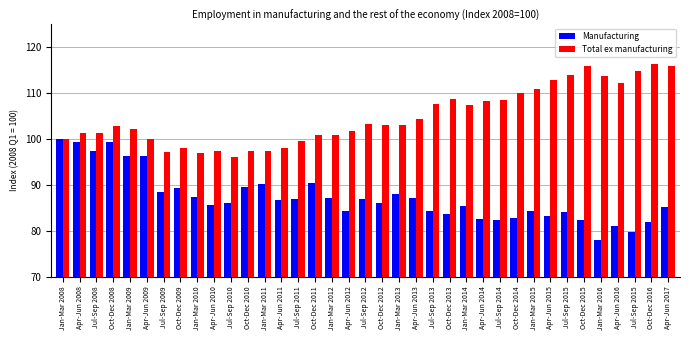

What is the average value of the Manufacturing series?

87.3